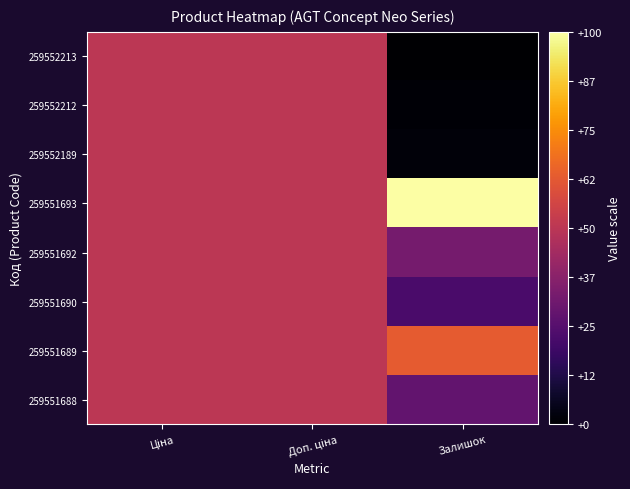

What is the difference between the highest and lowest values at Залишок?

1.0